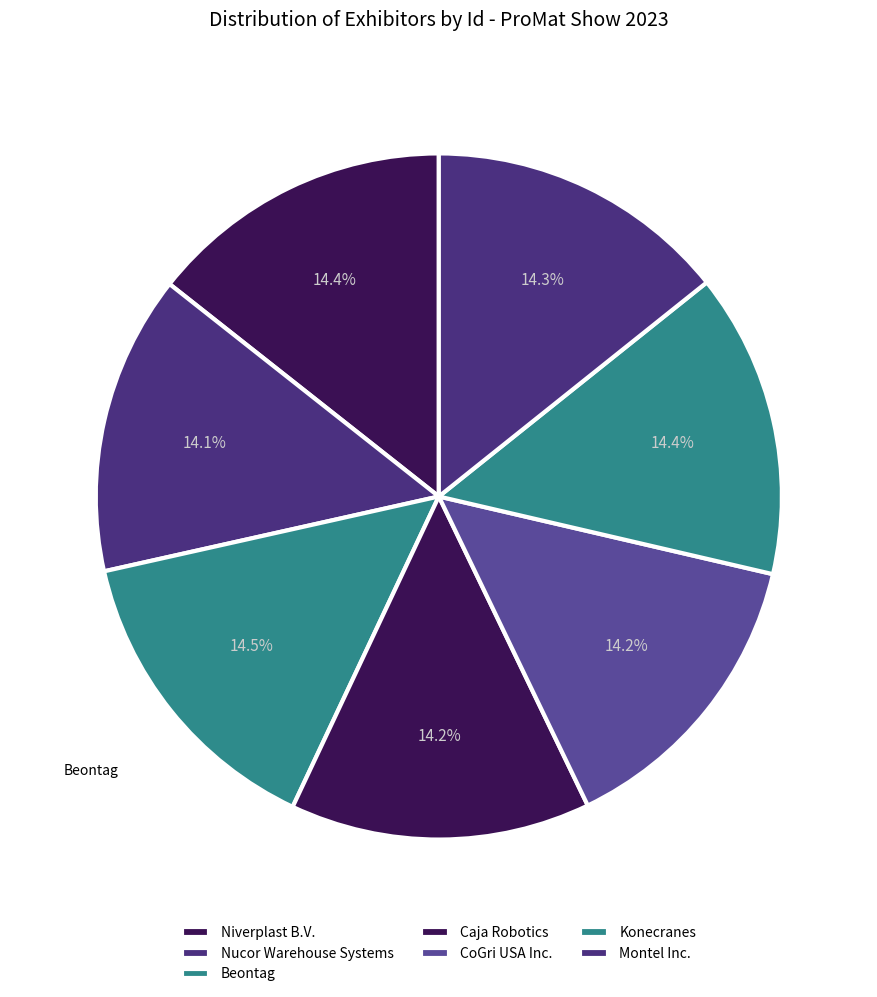

To the nearest percent, what is the average slice percentage?

14%